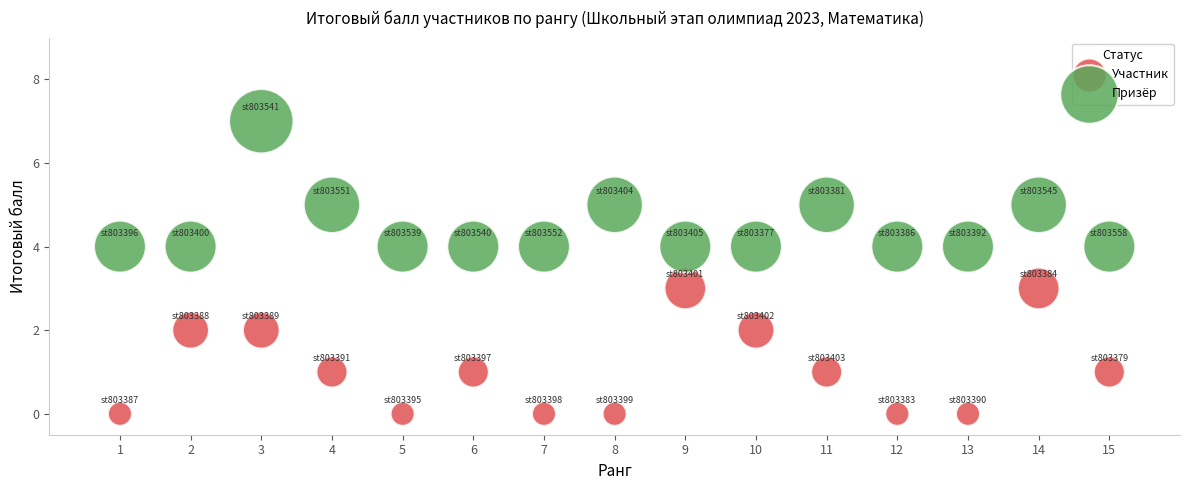

Which series reaches the maximum Y coordinate?

Призёр